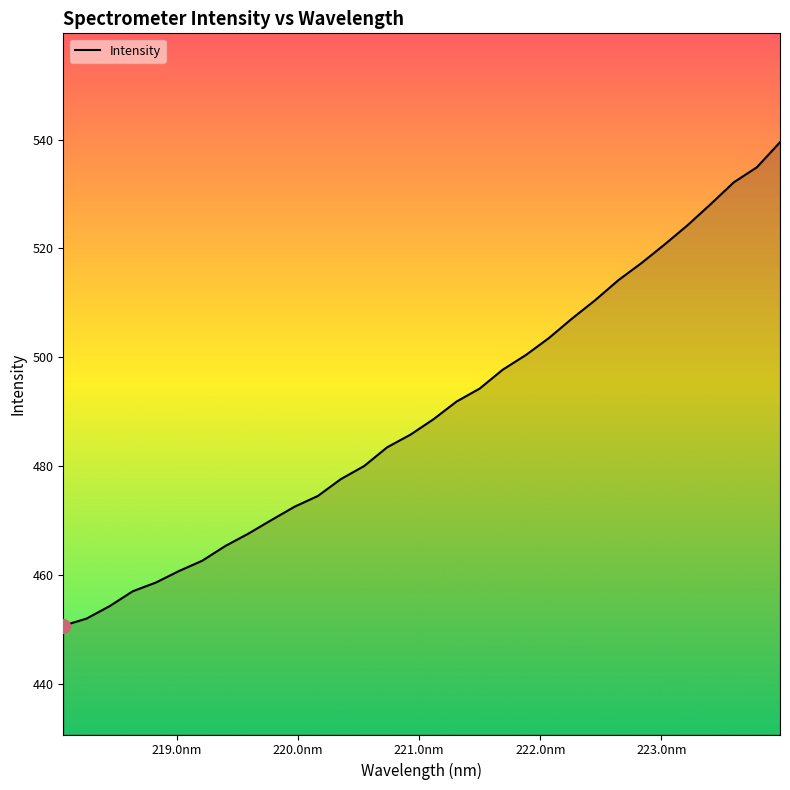

What is the minimum value shown in the chart?

450.7